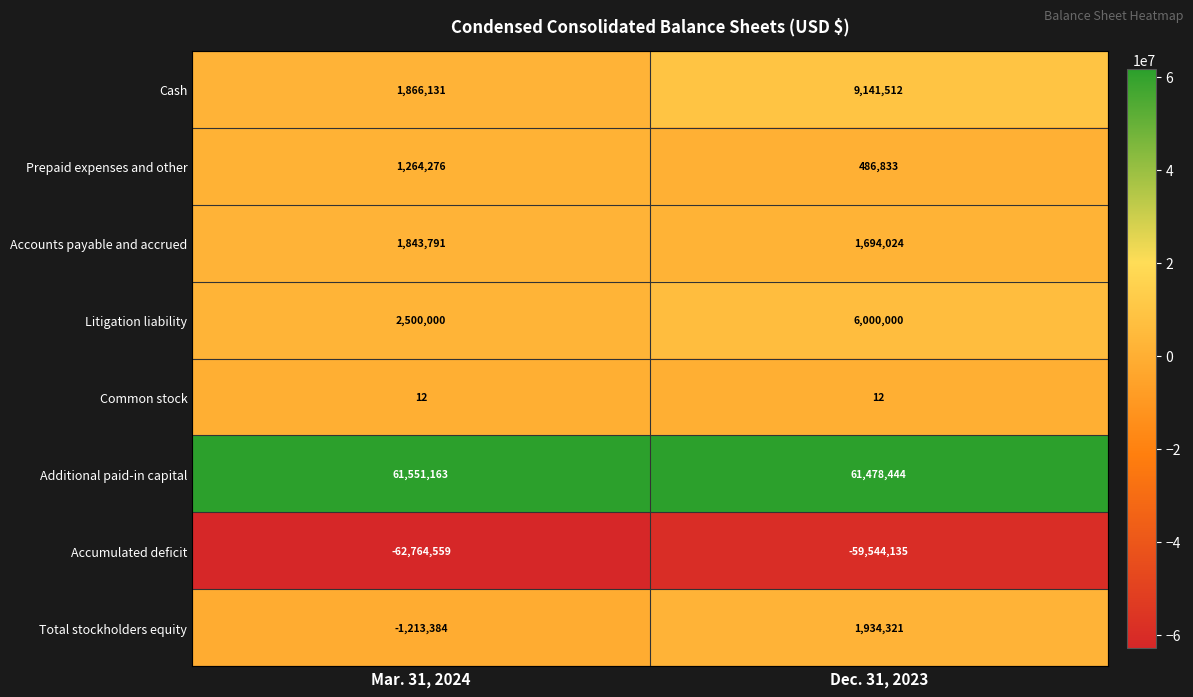

What is the spread (max minus min) of values at Mar. 31, 2024?

124315722